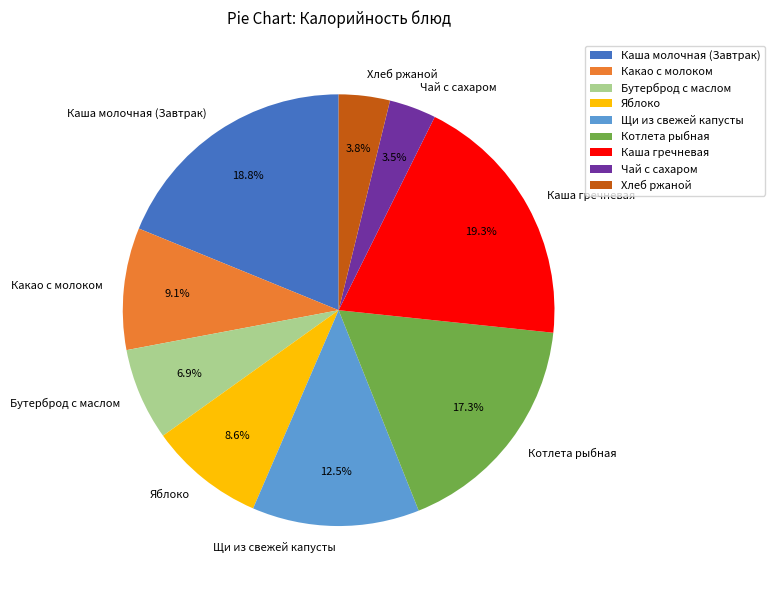

True or false: Хлеб ржаной accounts for 18% of the total.

False